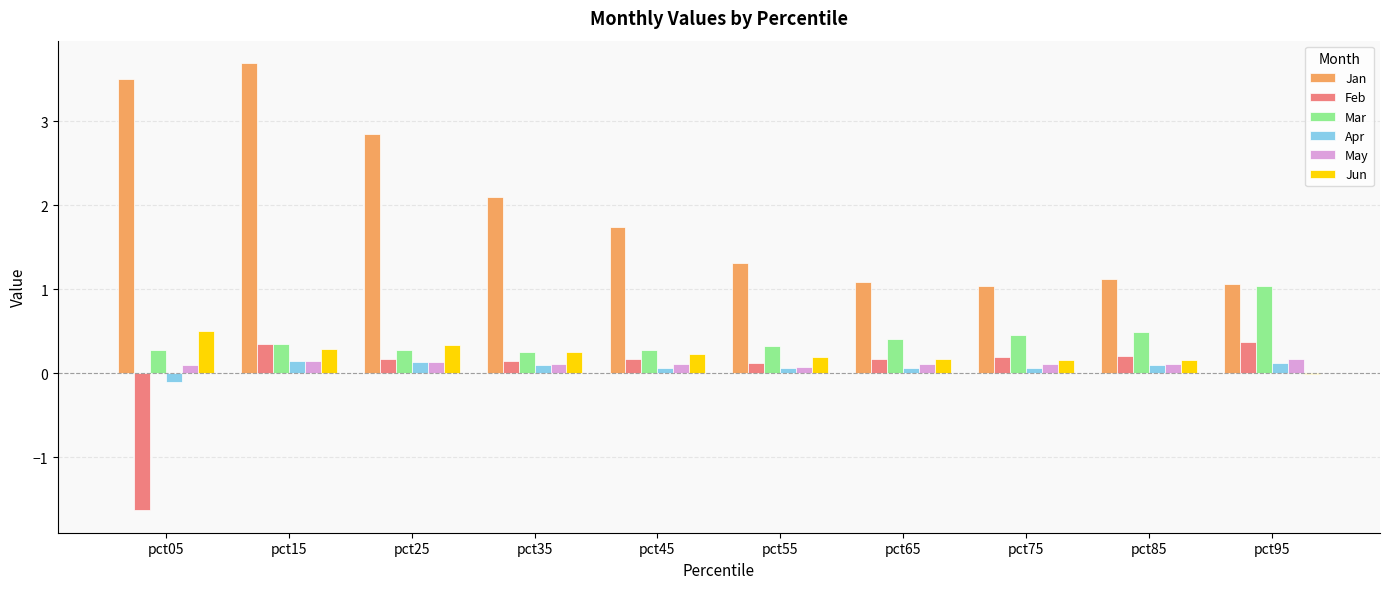

What is the difference between the Jan values at pct95 and pct25?

1.8